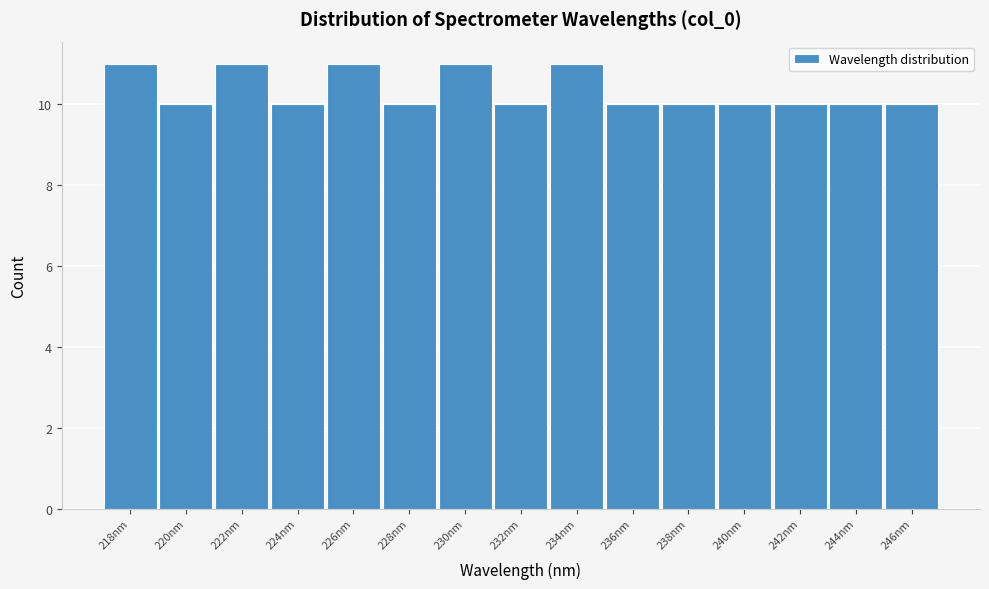

Reading left to right, what are all the values shown in this chart?

218nm=11	220nm=10	222nm=11	224nm=10	226nm=11	228nm=10	230nm=11	232nm=10	234nm=11	236nm=10	238nm=10	240nm=10	242nm=10	244nm=10	246nm=10